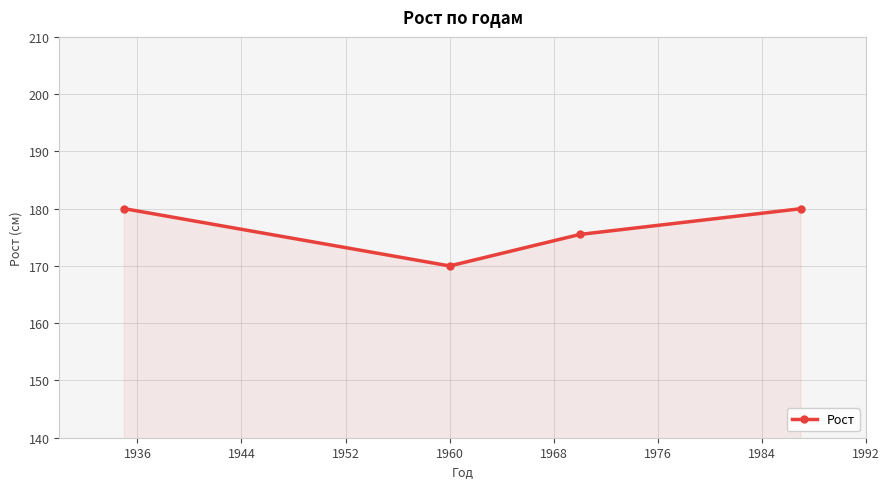

How many points are lower than both their immediate neighbors (excluding endpoints)?

1